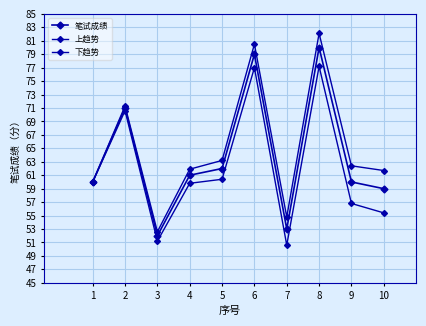

What is the sum of the 上趋势 values at 6 and 3?

133.1